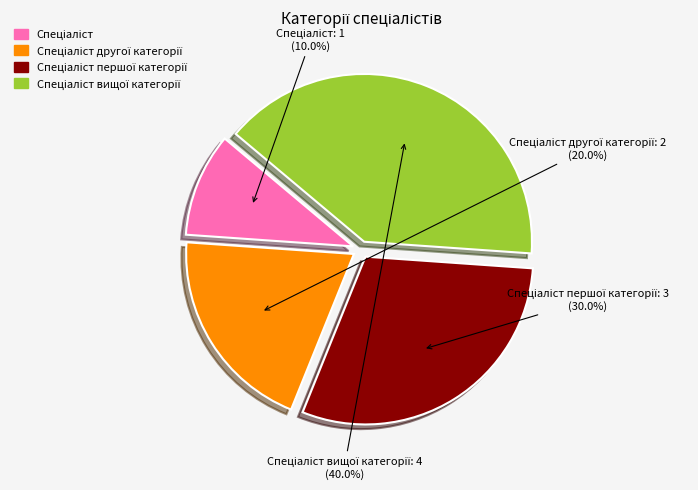

Is there a majority slice in this chart?

No